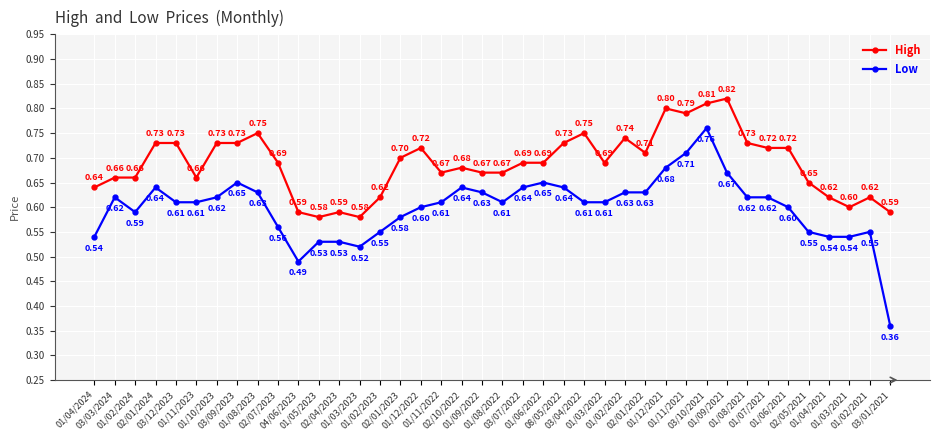

Which series has the largest range (max minus min)?

Low